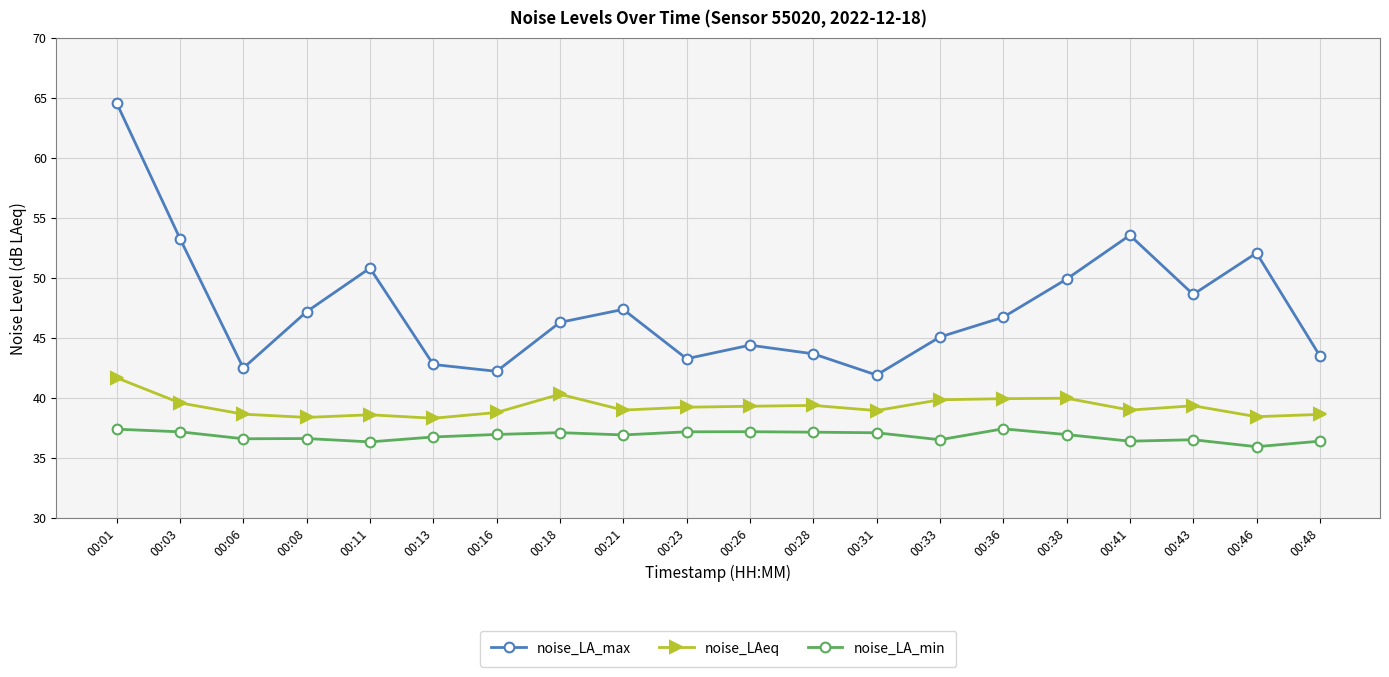

What value does the noise_LAeq series have at 00:01?

41.7